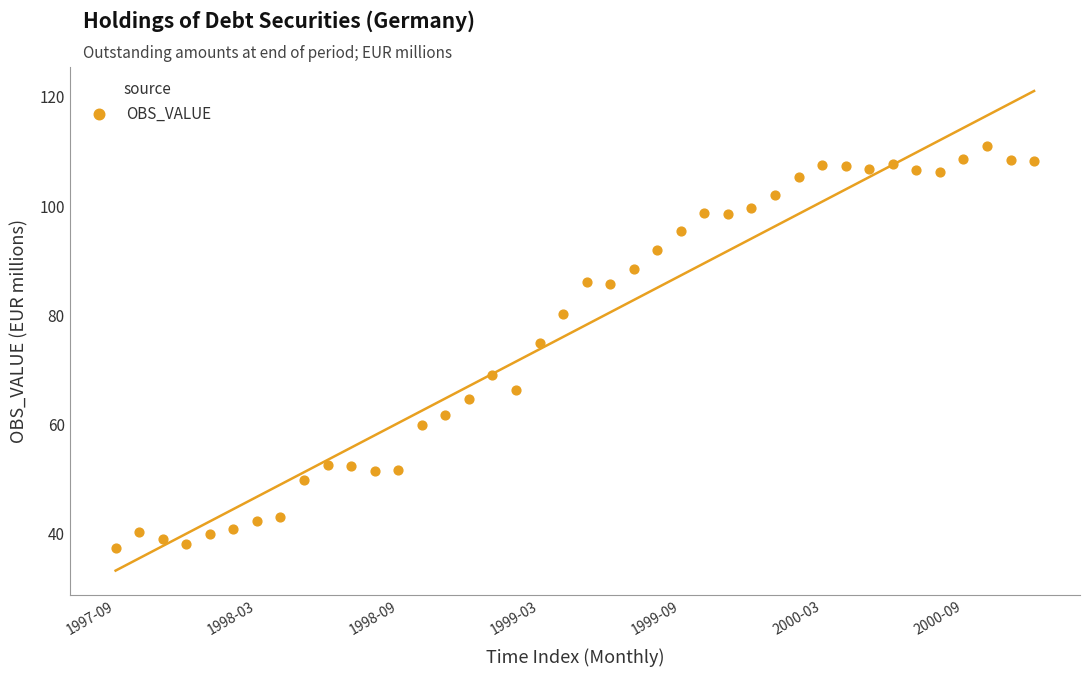

What is the range of X values (max minus min)?

39.0